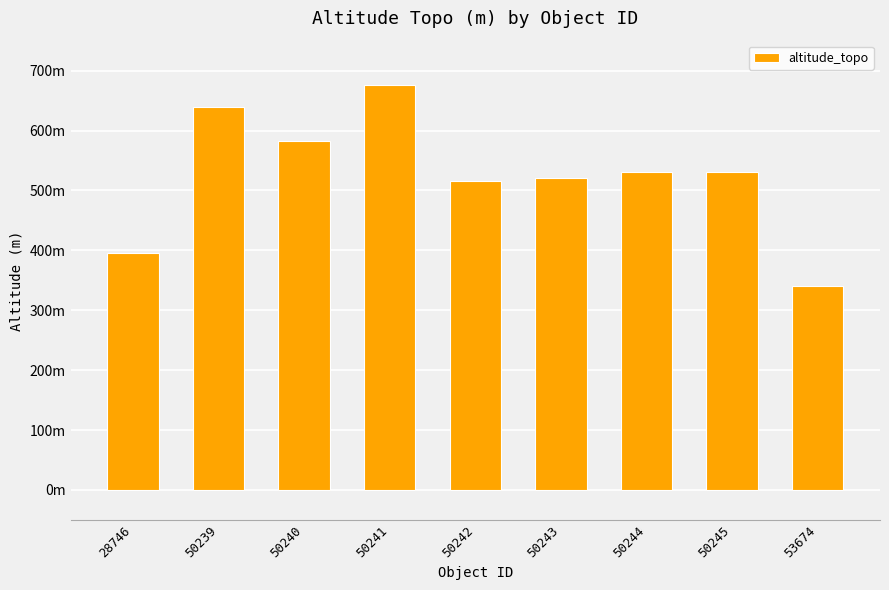

Are the bars horizontal?

No